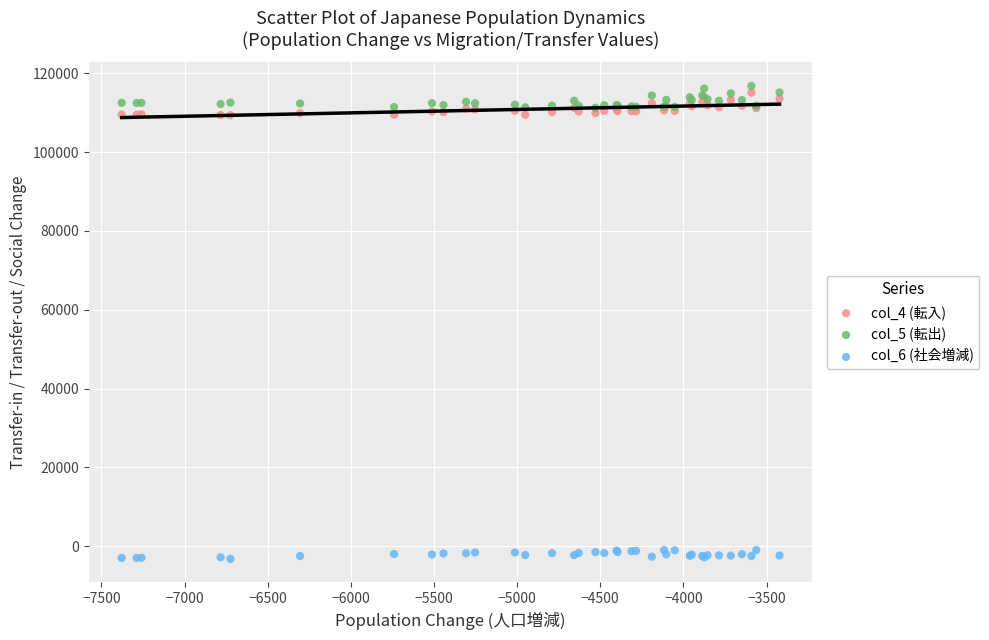

Which series contains the lowest Y value?

col_6 (社会増減)